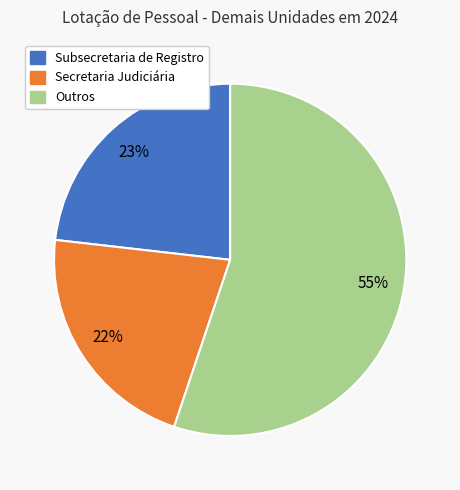

Is there a majority slice in this chart?

Yes